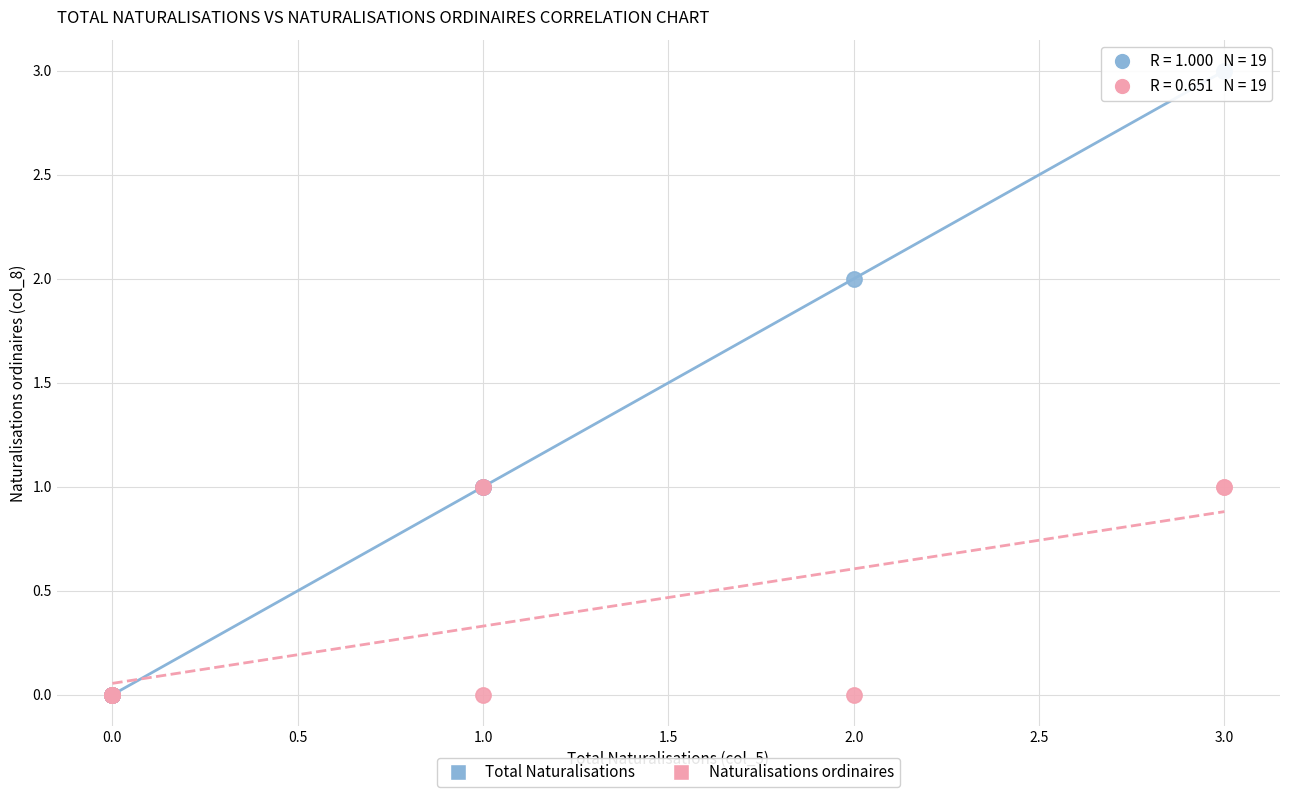

What are all the series names shown in the legend?

Total Naturalisations, Naturalisations ordinaires